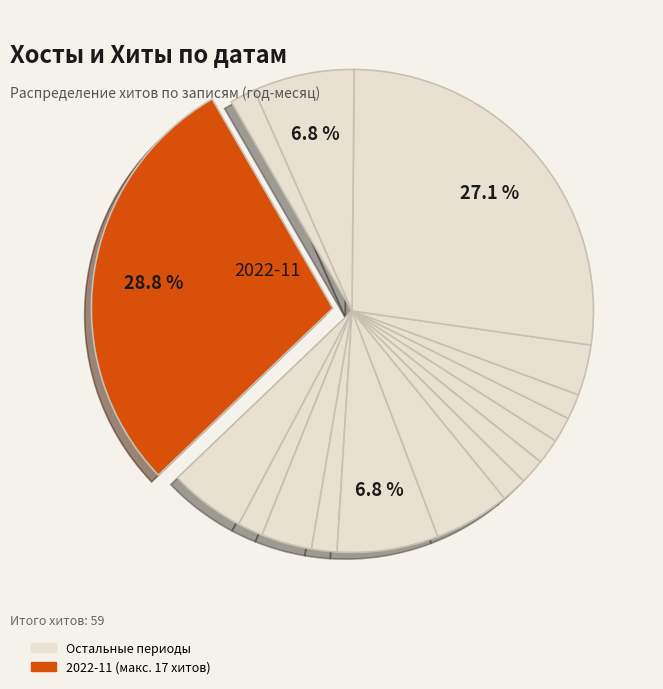

How many slices are in this pie chart?

16